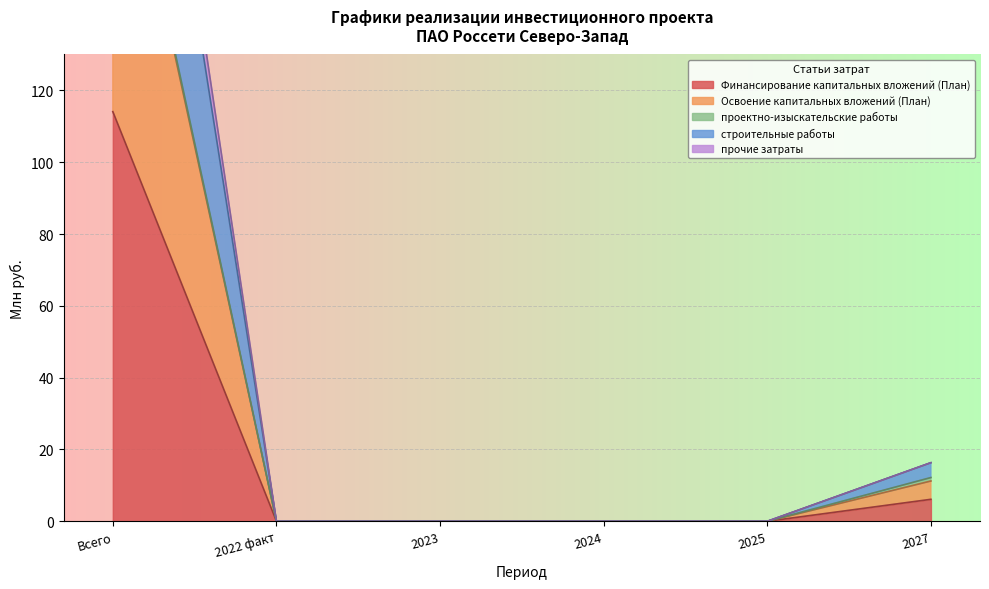

Is it true that Освоение капитальных вложений (План) equals 304.3 at Всего?

True